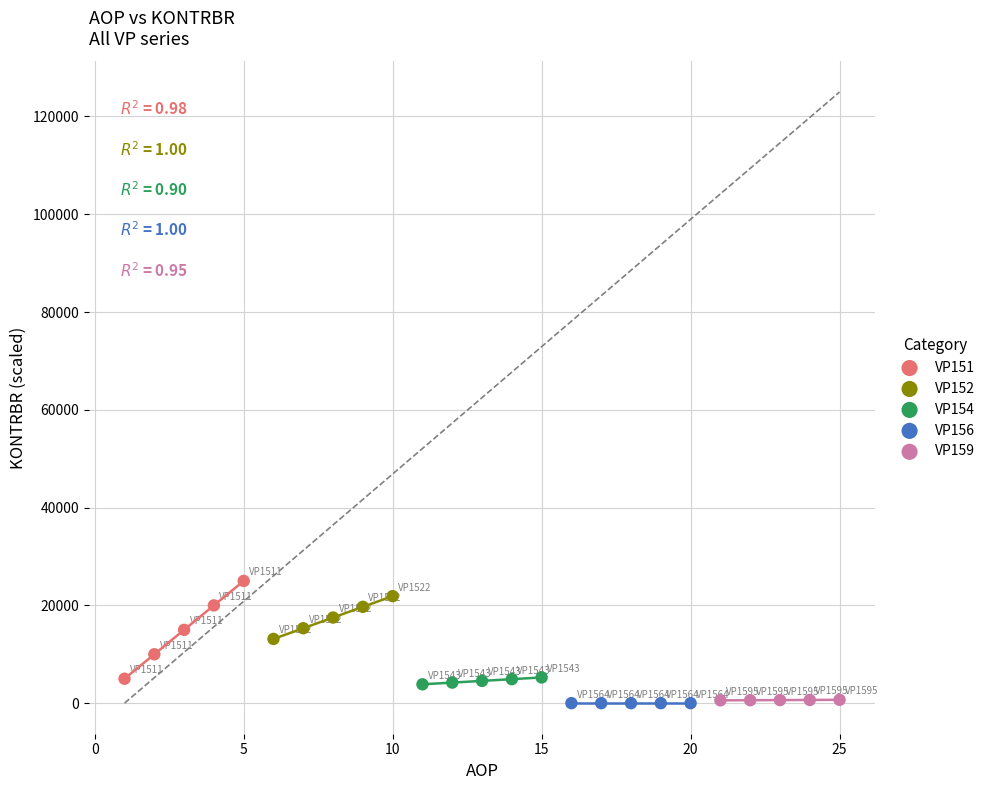

Which series reaches the maximum Y coordinate?

VP151